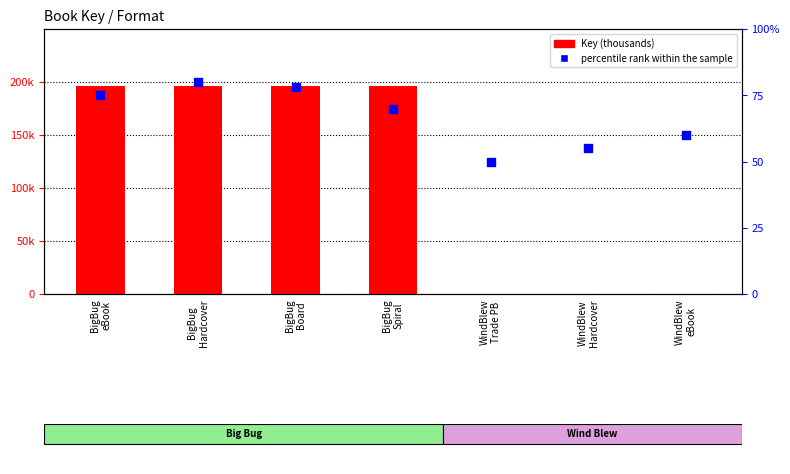

Which series reaches the minimum Y coordinate?

Key (thousands)